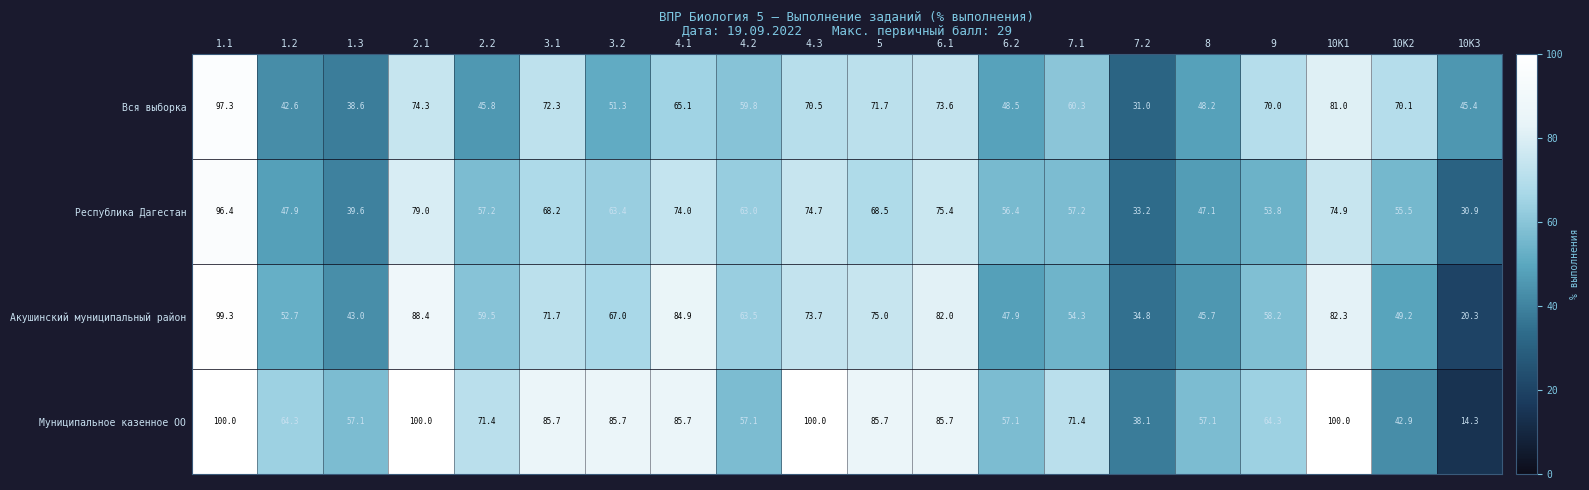

Rank the series by their maximum value, from lowest to highest.

Республика Дагестан, Вся выборка, Акушинский муниципальный район, Муниципальное казенное ОО